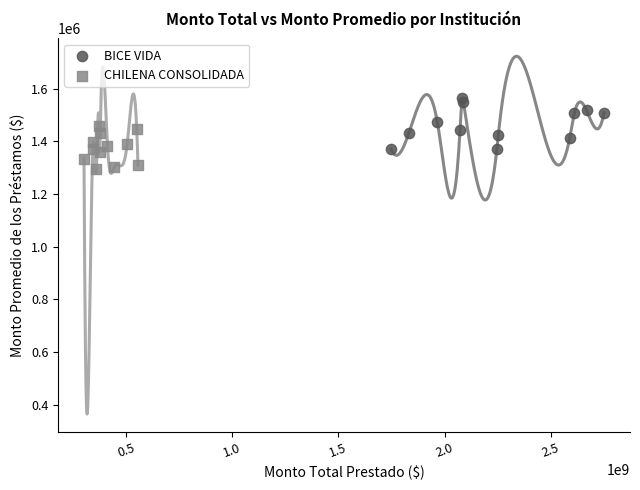

Which series reaches the maximum Y coordinate?

BICE VIDA